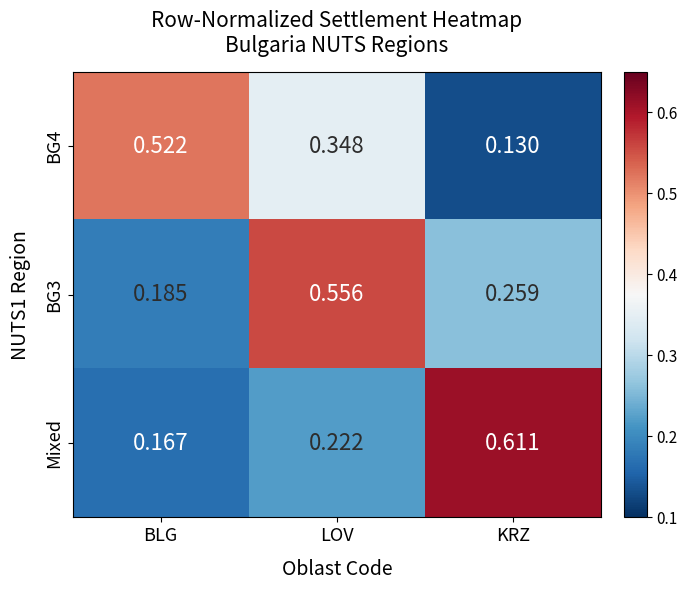

Is the value of Mixed at BLG greater than the value of BG4 at LOV?

No